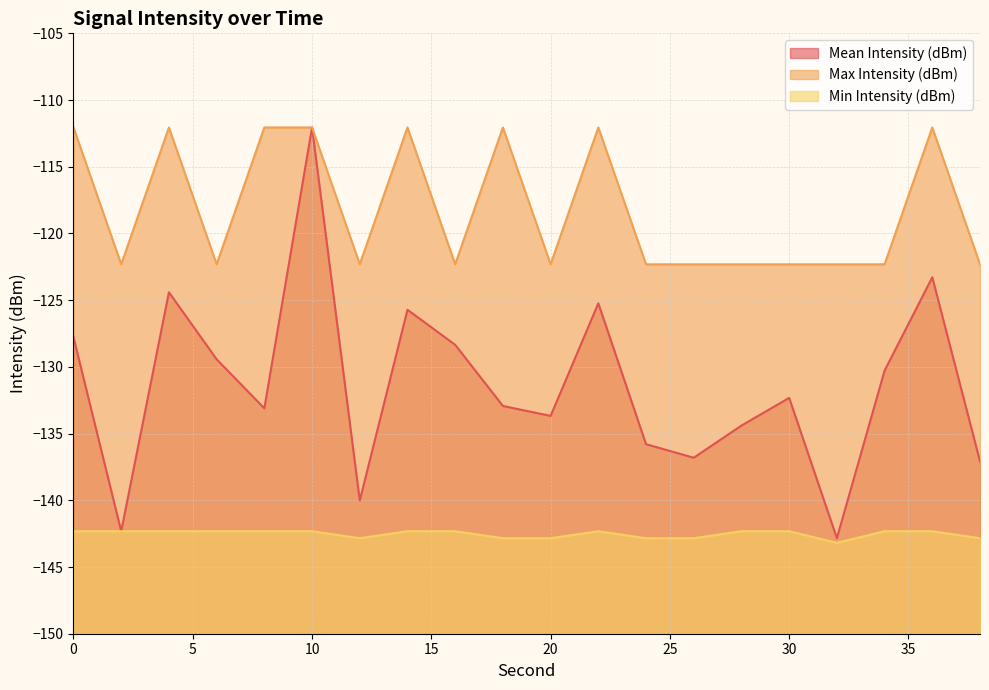

What is the value of the Min Intensity (dBm) point at the 3rd from the left?

-142.3